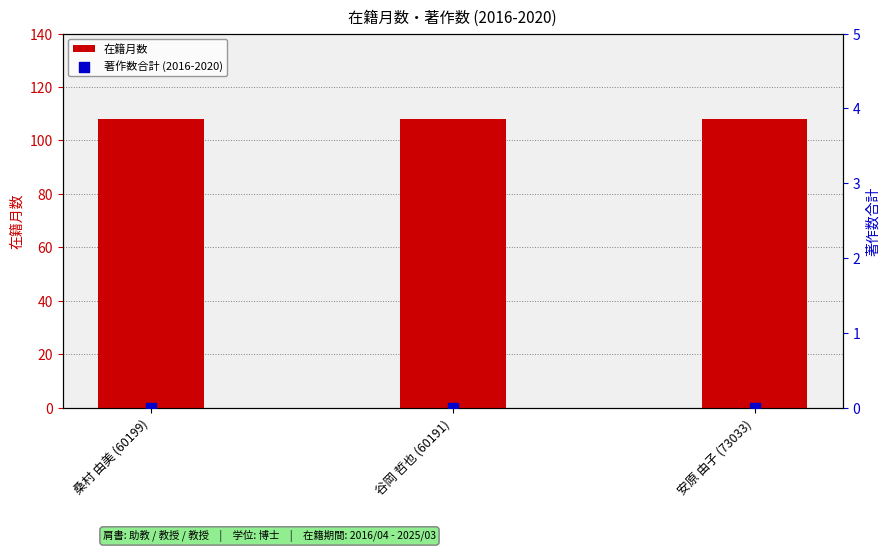

Which series reaches the maximum Y coordinate?

在籍月数